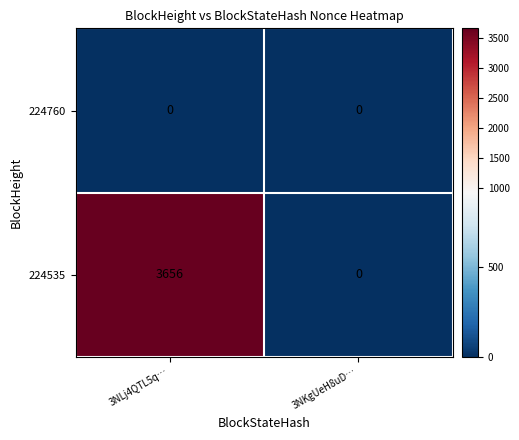

Which series has the largest range (max minus min)?

224535